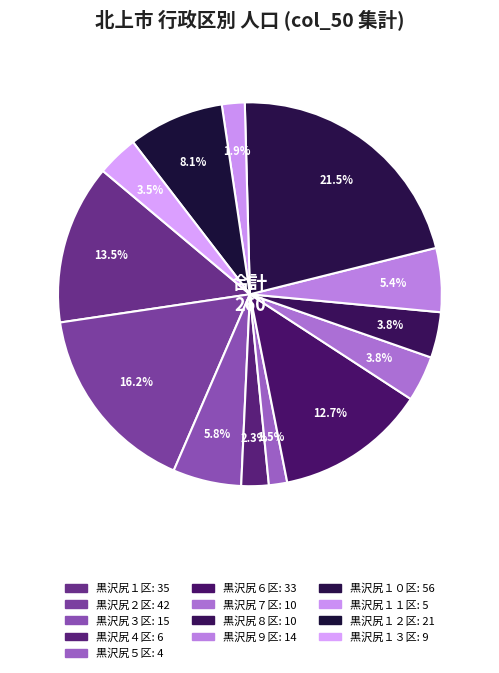

The 黒沢尻８区 slice represents 4% of the pie. True or false?

True